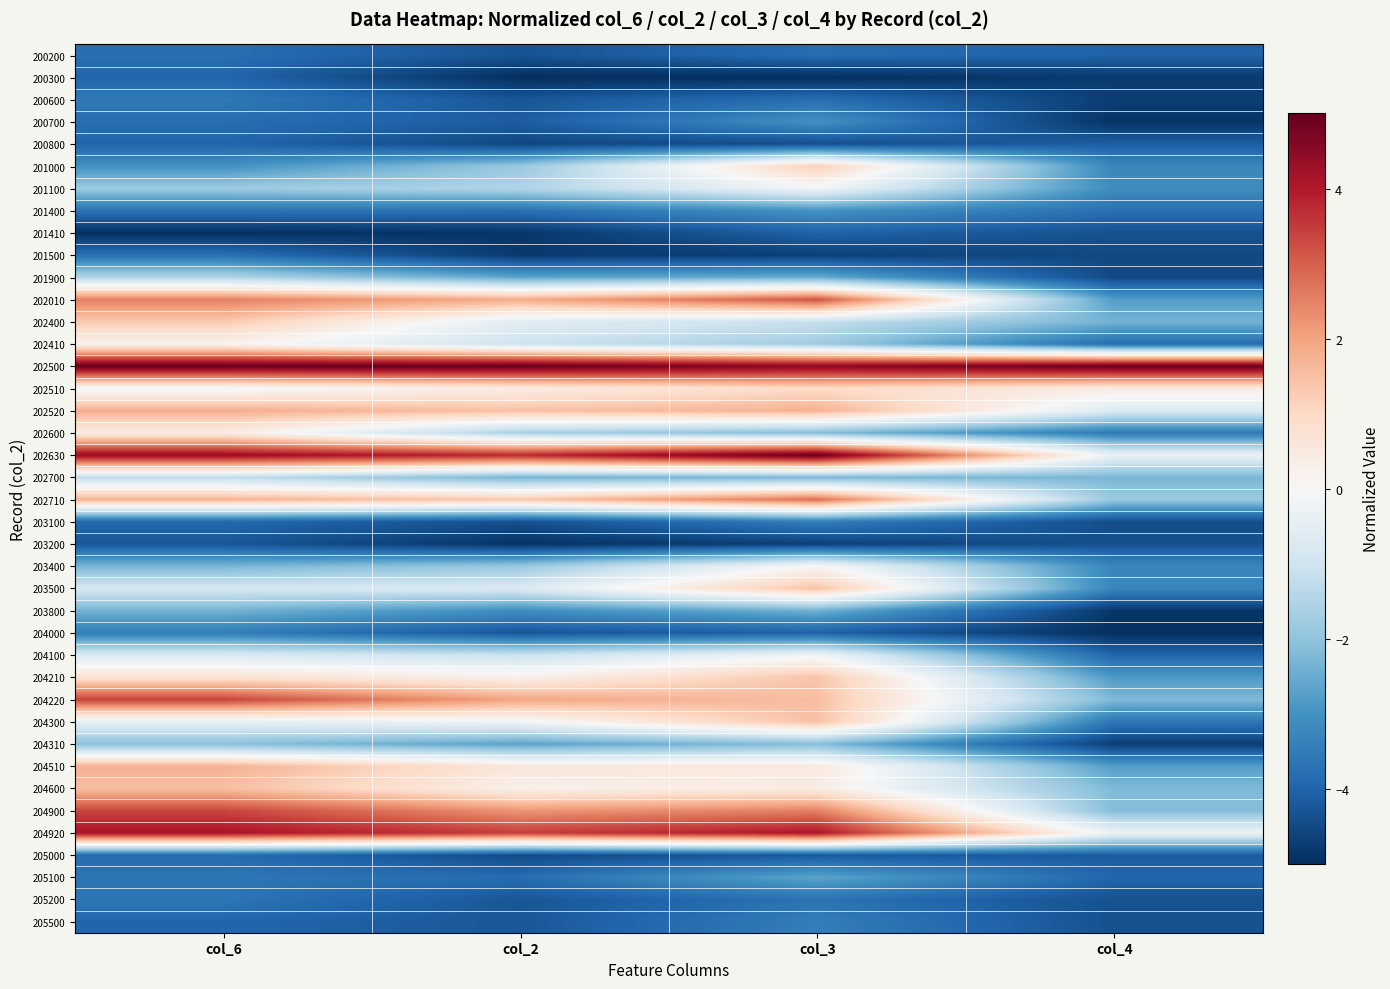

Rank the series by their maximum value, from lowest to highest.

203200, 201410, 200300, 200800, 205000, 200200, 201500, 205200, 200600, 204000, 203100, 205500, 200700, 201400, 205100, 203800, 204310, 201900, 202700, 201100, 204100, 203400, 202410, 202600, 202510, 201000, 202400, 204210, 203500, 204300, 204600, 204510, 202520, 202710, 202010, 204900, 204220, 204920, 202500, 202630